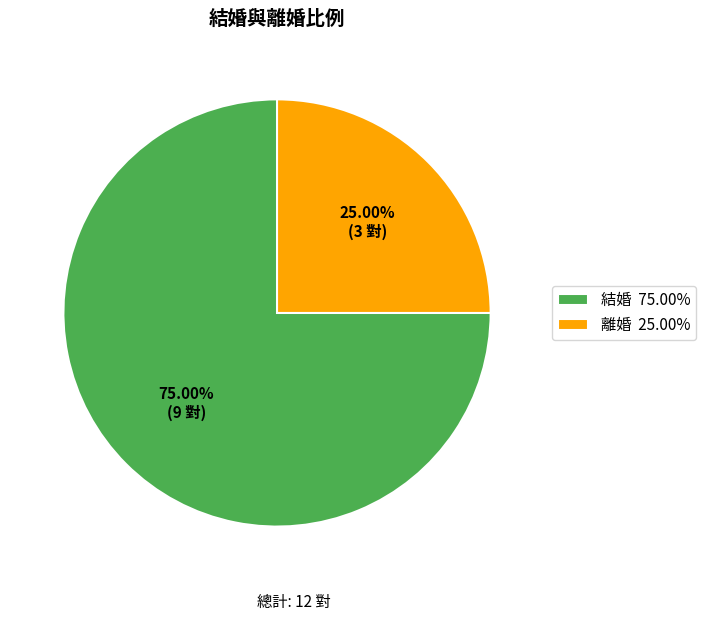

Do 結婚 and 離婚 together represent more than half of the pie?

Yes